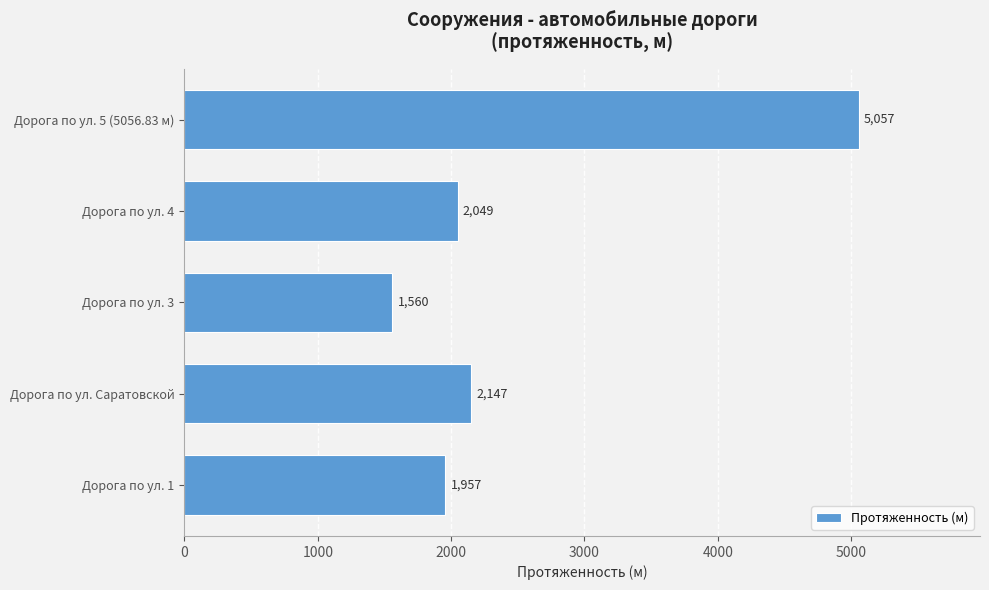

List the labels in order of value, largest first.

Дорога по ул. 5 (5056.83 м), Дорога по ул. Саратовской, Дорога по ул. 4, Дорога по ул. 1, Дорога по ул. 3